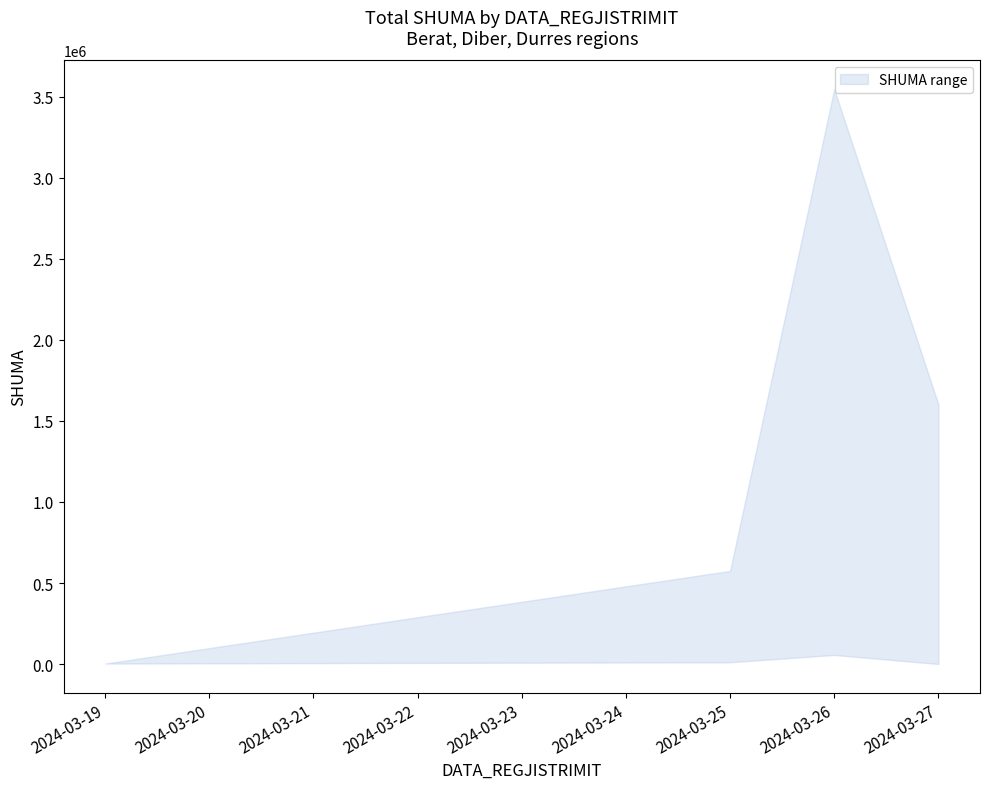

At which label is SHUMA_upper closest to 1774824?

27.03.2024